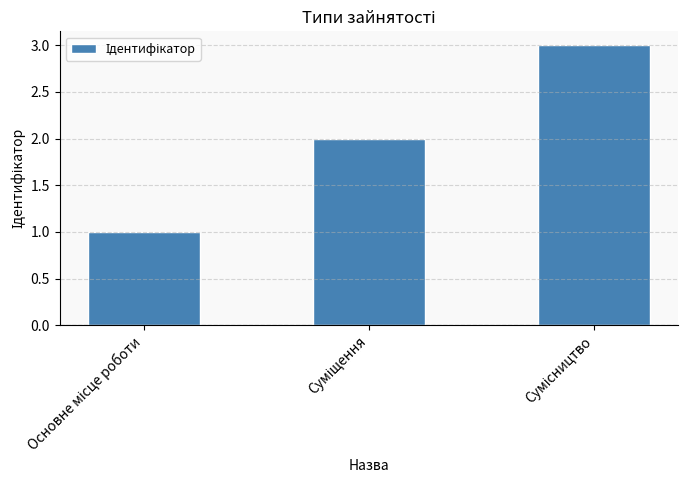

What is the smallest value displayed?

1